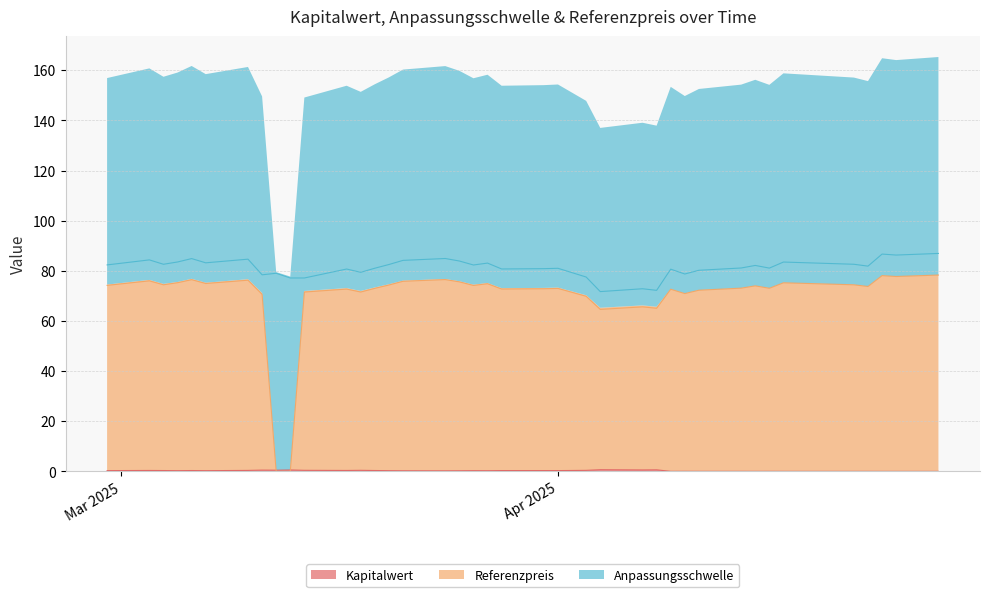

True or false: Anpassungsschwelle has more than 2 interior local peaks.

True